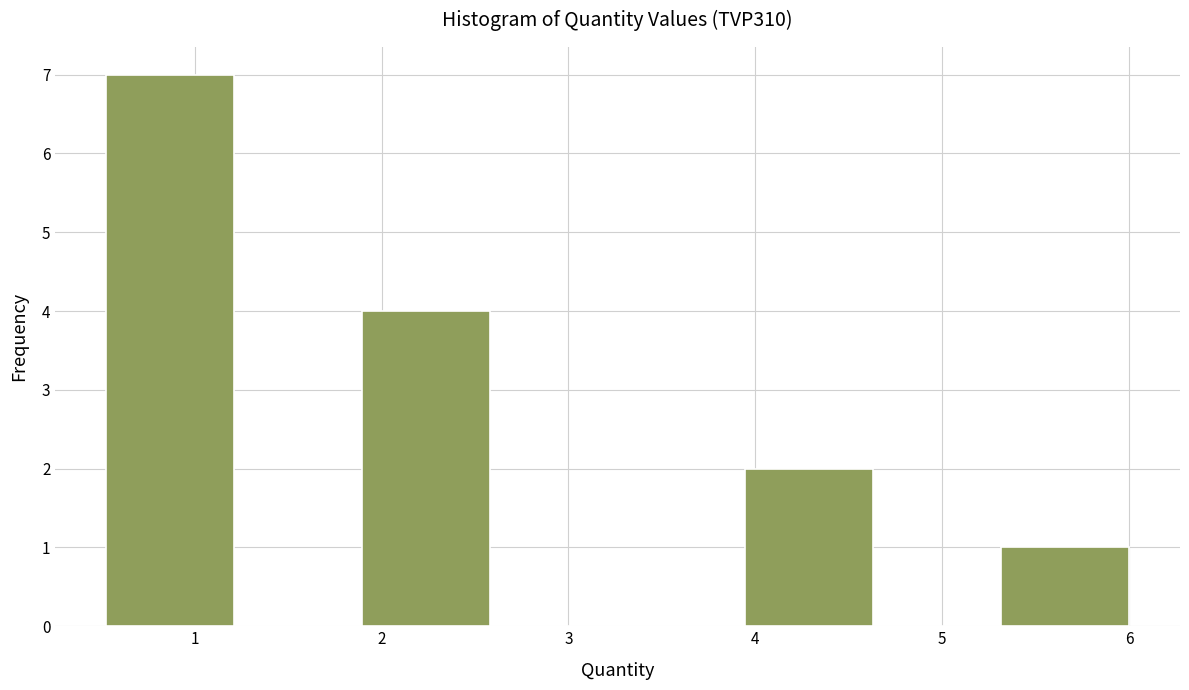

Reading left to right, list every bar in this chart as the range it spans on the x-axis followed by its height. Neither the bar edges nor the heights are printed on the chart, so give them approximately, as read against the axes.

0.5 to 1.2: 7
1.2 to 1.9: 0
1.9 to 2.6: 4
2.6 to 3.3: 0
3.3 to 3.9: 0
3.9 to 4.6: 2
4.6 to 5.3: 0
5.3 to 6.0: 1